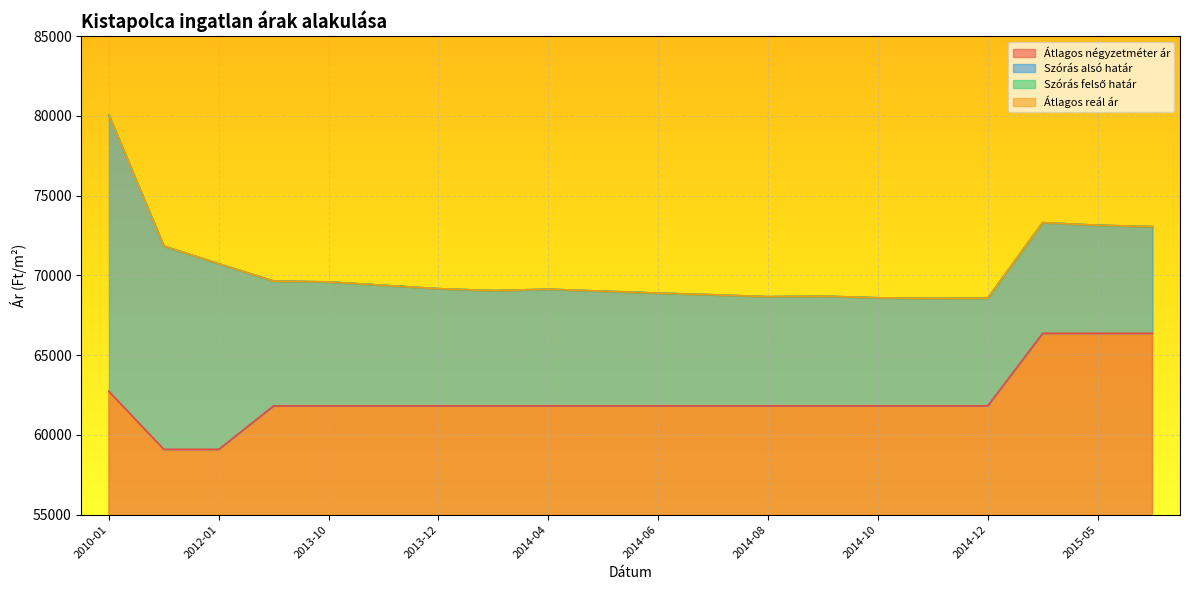

At 2015-04, list the series in order from smallest to largest.

Átlagos négyzetméter ár, Szórás alsó határ, Szórás felső határ, Átlagos reál ár